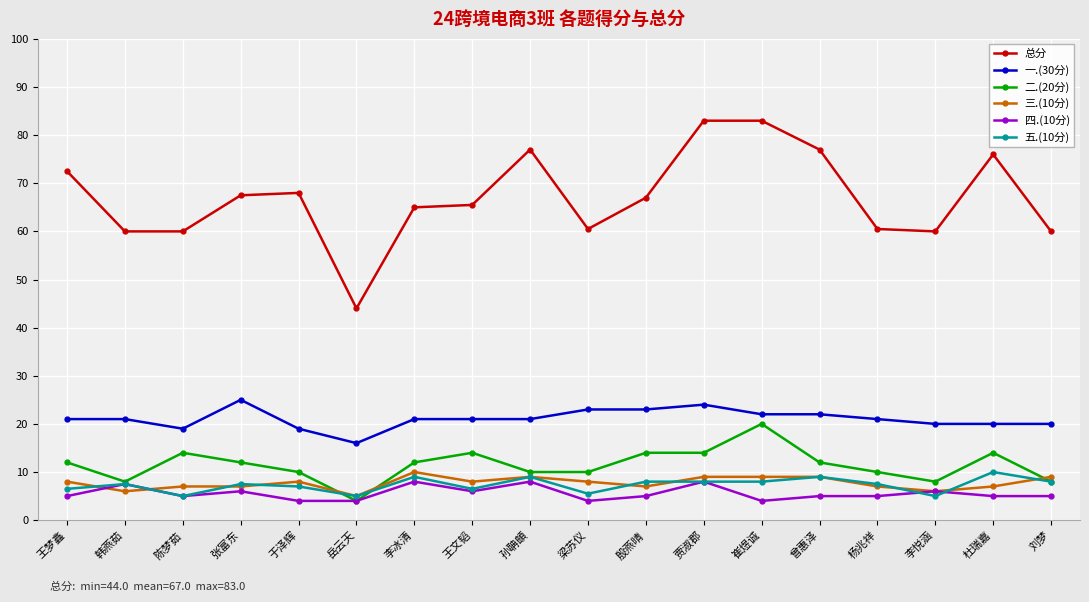

What is the difference between the maximum and second lowest values in the 总分 series?

23.0